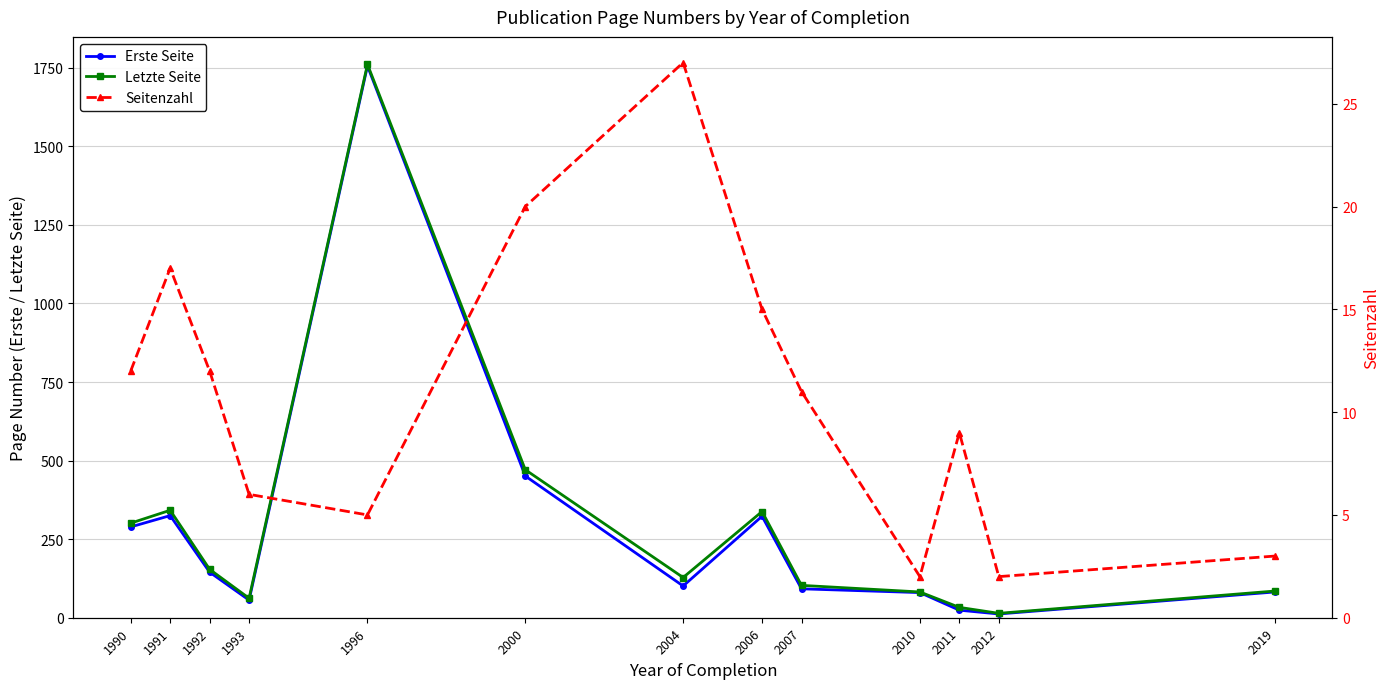

In Letzte Seite, how many points are higher than both neighbors (excluding endpoints)?

3